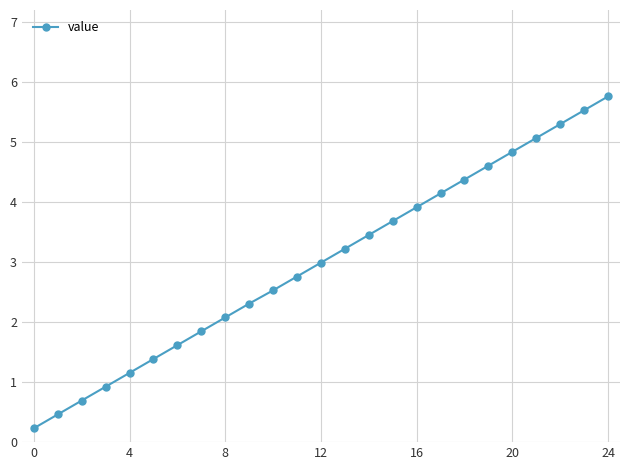

True or false: the data has more than 1 interior local peaks.

False